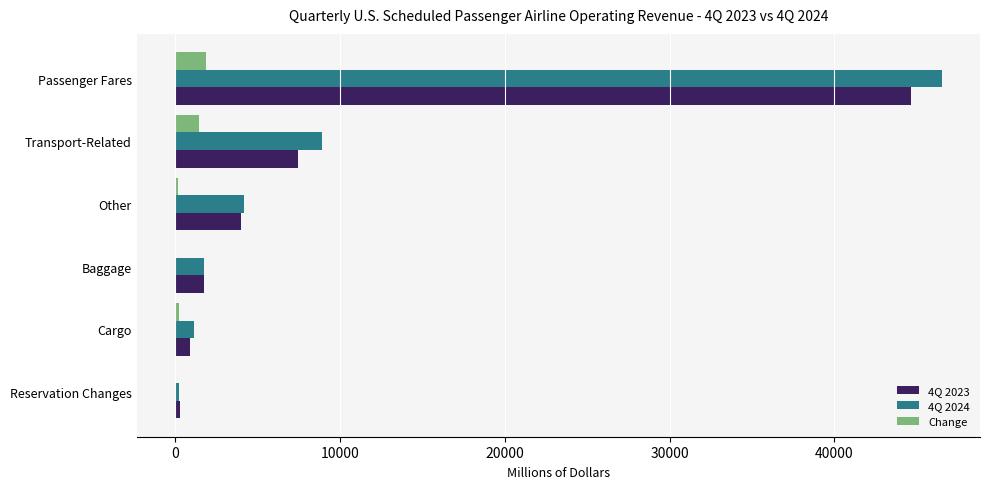

What is the maximum value shown in the chart?

46521.1